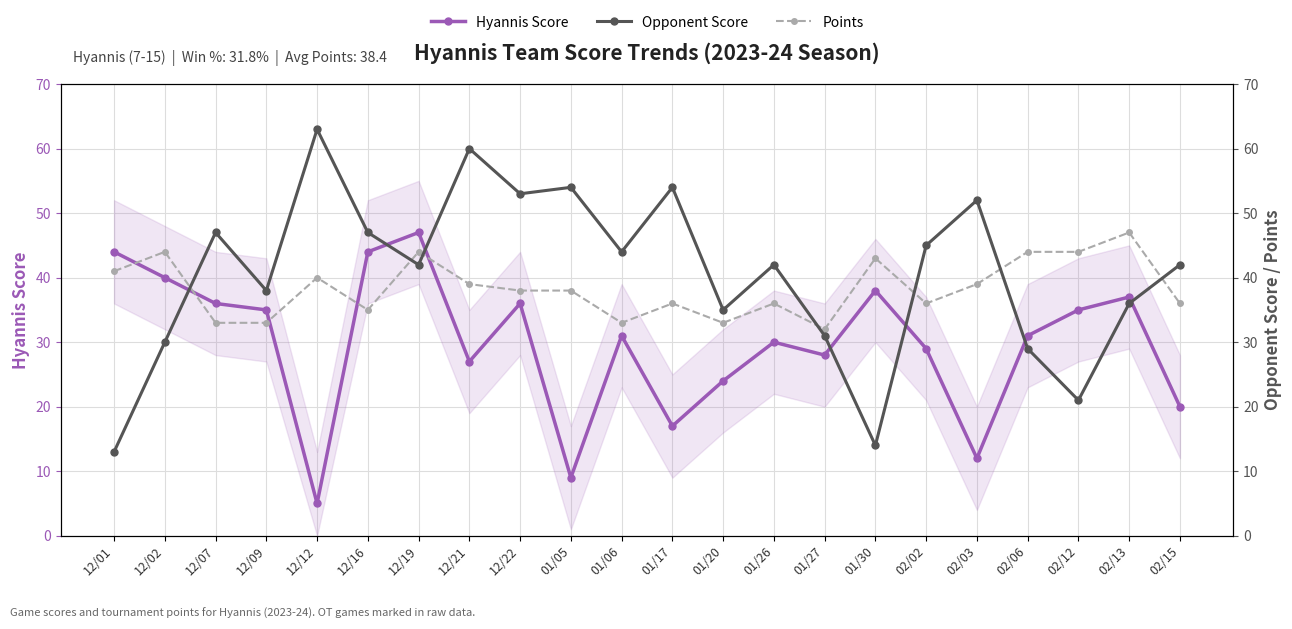

Between 01/20 and 01/30, which is larger?

01/30